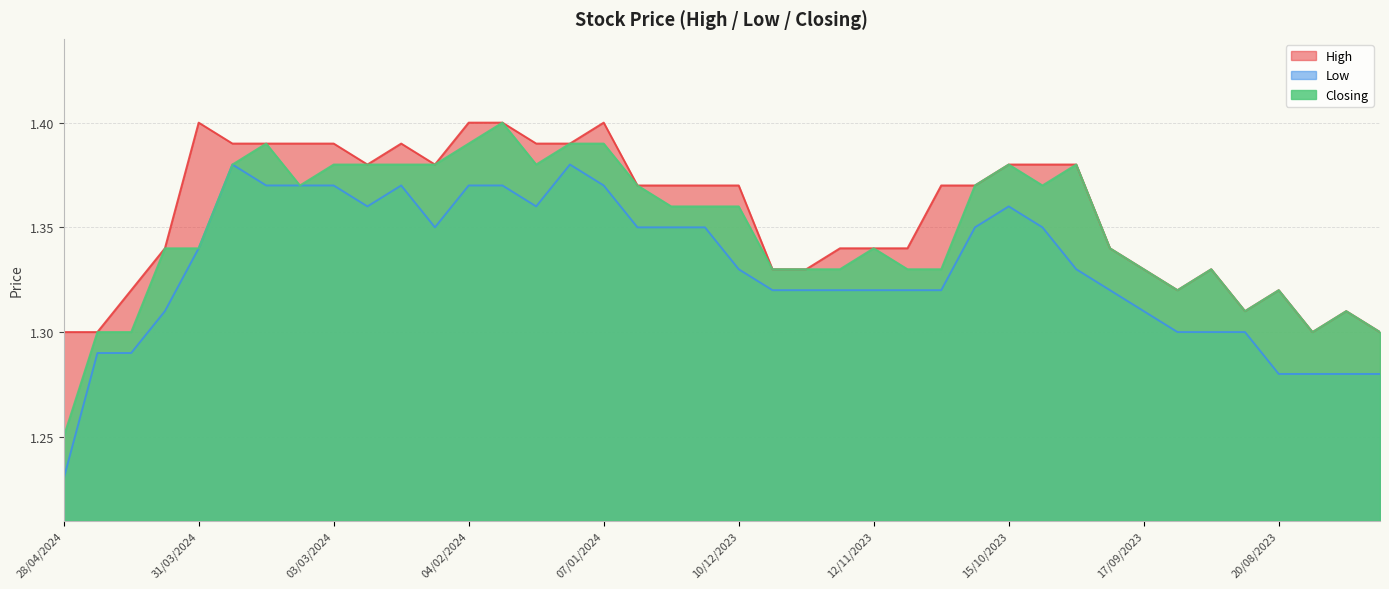

The High series shows 1.4 at 31/03/2024. True or false?

True